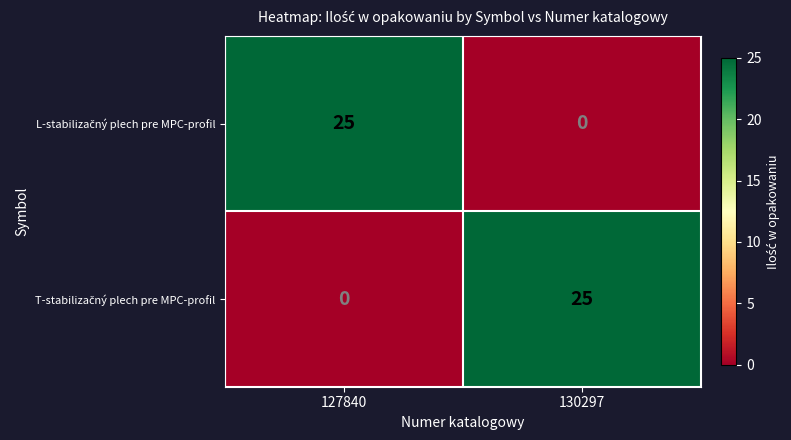

What is the spread (max minus min) of values at 127840?

25